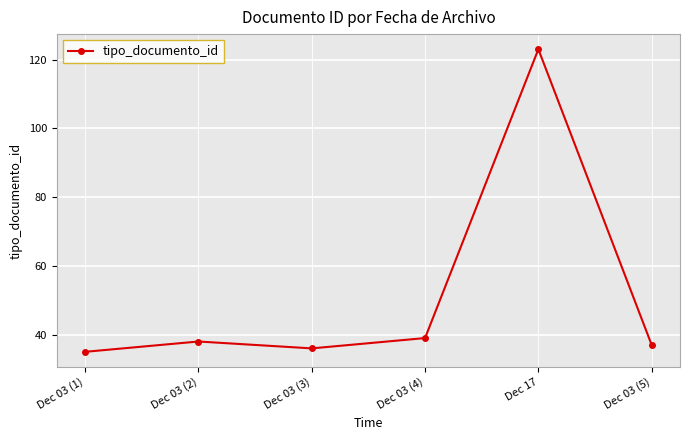

Which has a higher value, Dec 03 (5) or Dec 17?

Dec 17